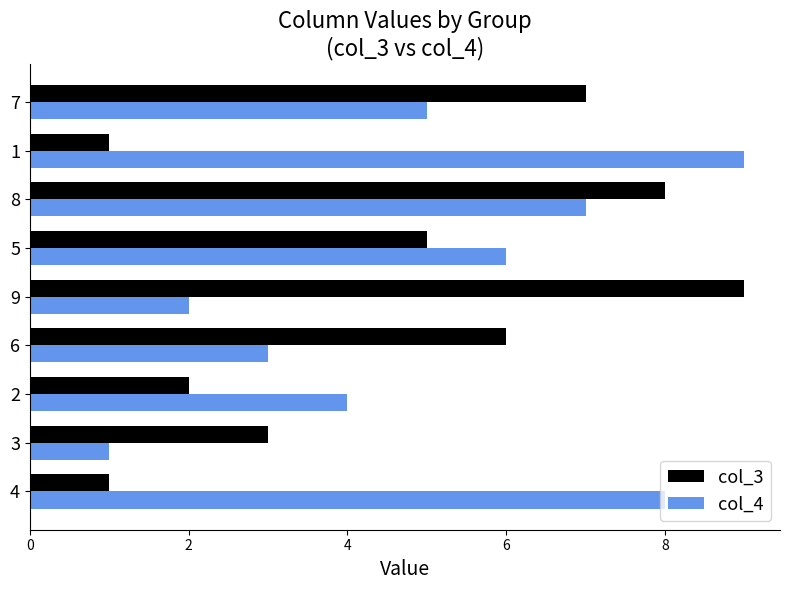

Is the value of col_4 at 2 greater than the value of col_3 at 4?

Yes